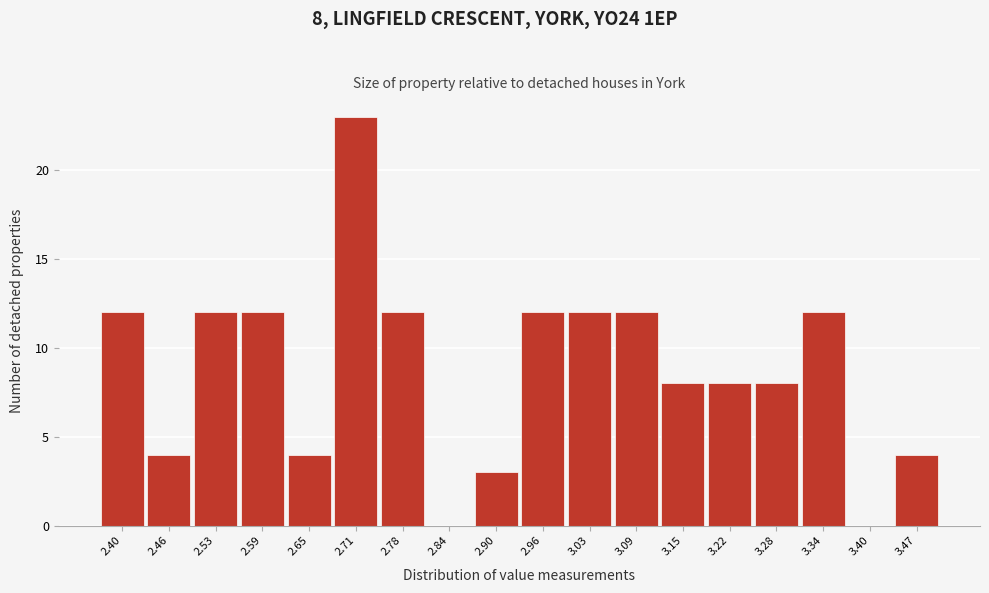

Reading left to right, list all the values displayed in this chart.

2.40=12	2.46=4	2.53=12	2.59=12	2.65=4	2.71=23	2.78=12	2.84=0	2.90=3	2.96=12	3.03=12	3.09=12	3.15=8	3.22=8	3.28=8	3.34=12	3.40=0	3.47=4